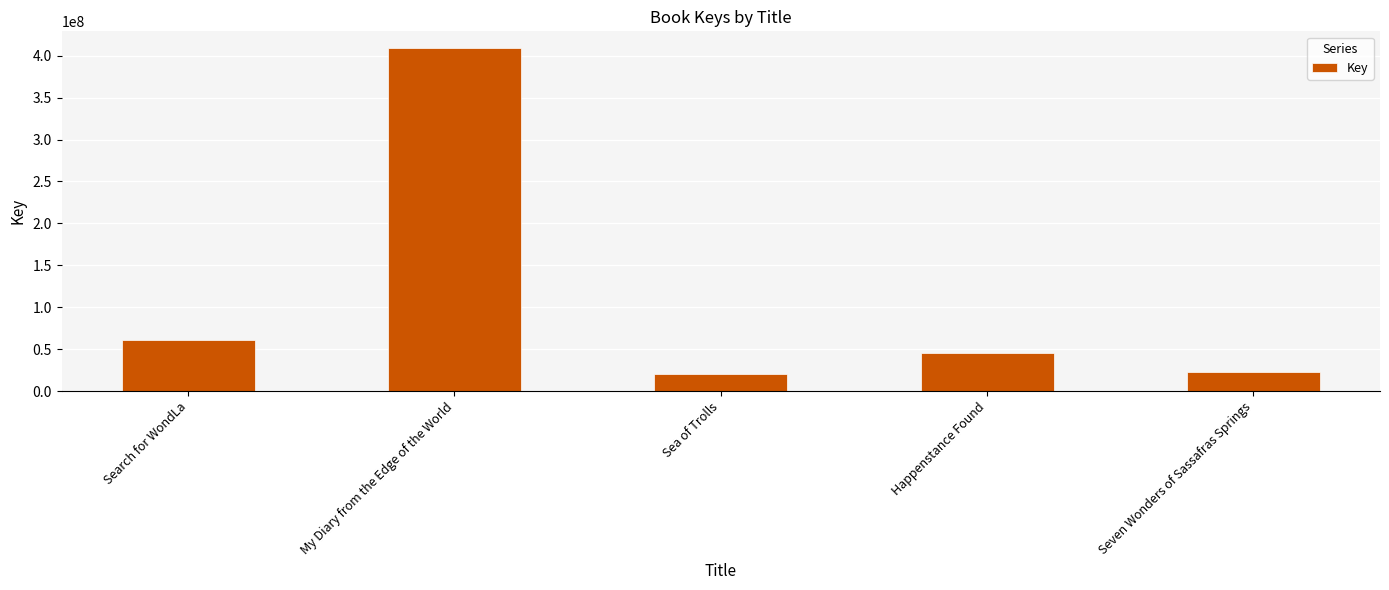

How many bars are there in total?

5